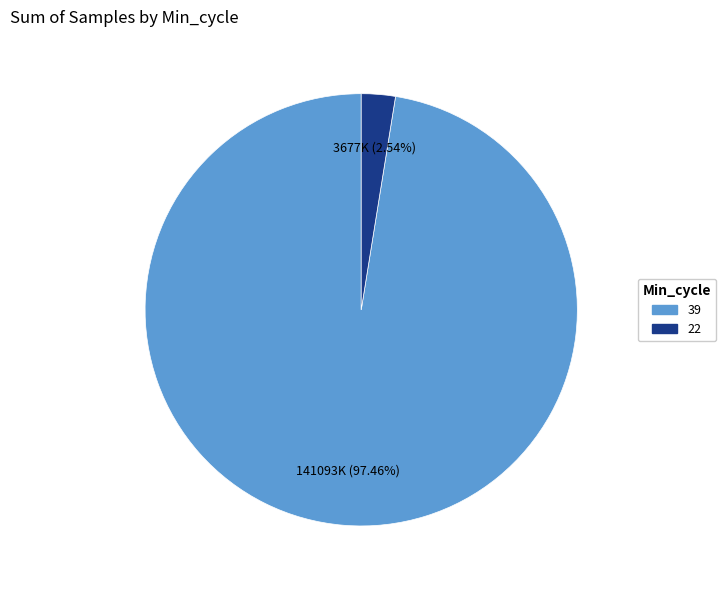

Is there a majority slice in this chart?

Yes